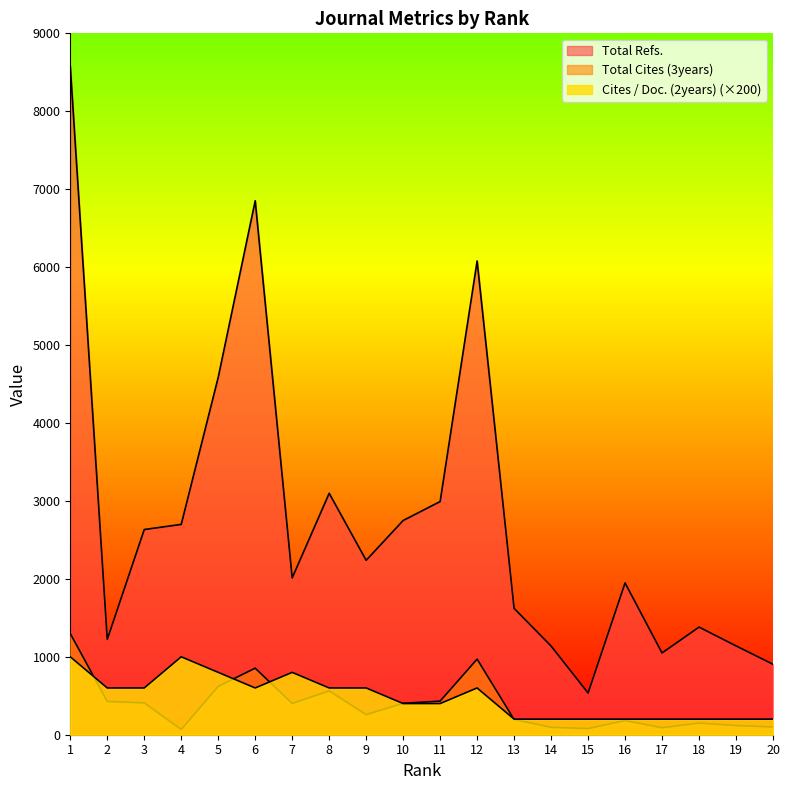

Rank the series at 16 from lowest to highest value.

Total Cites (3years), Cites / Doc. (2years), Total Refs.